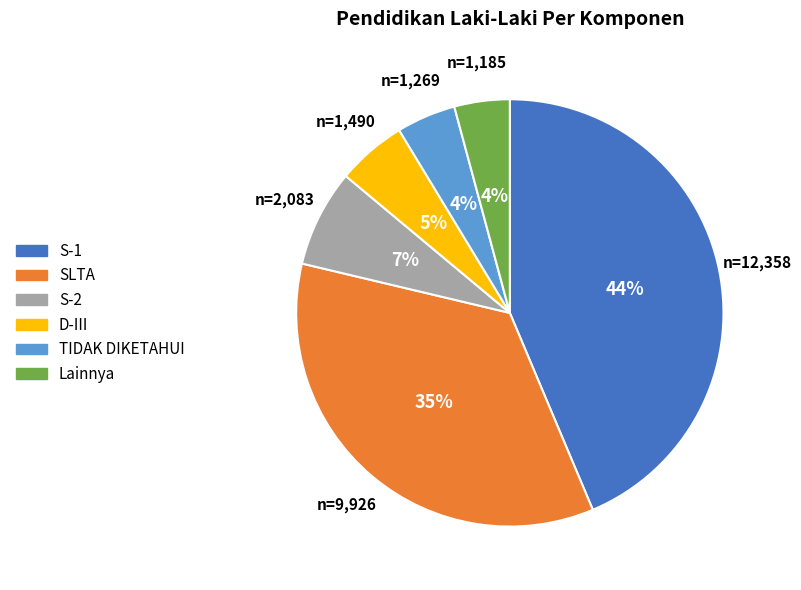

To the nearest percent, what is the average slice percentage?

17%